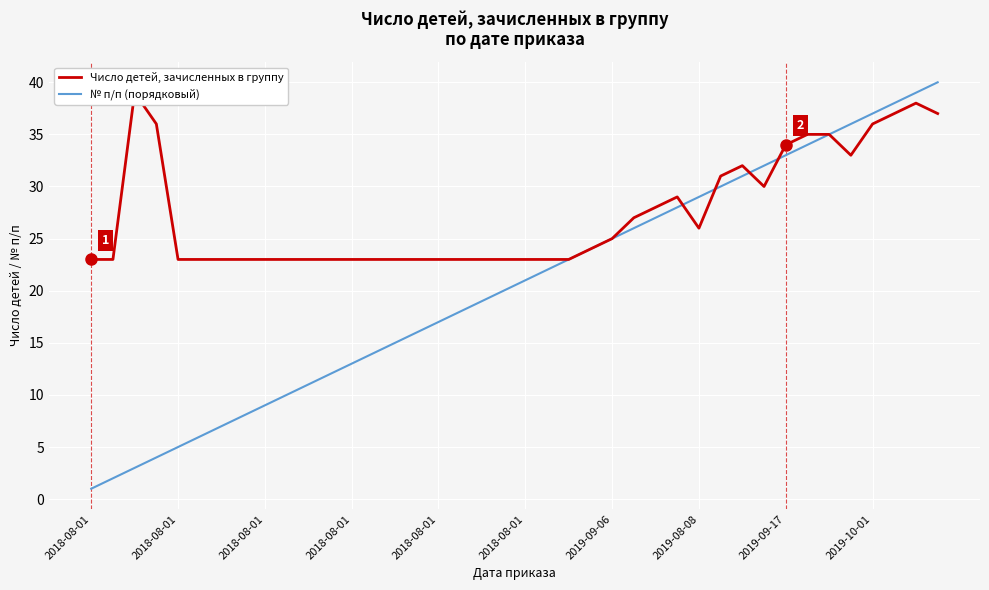

What are all the series names shown in the legend?

Число детей, зачисленных в группу, № п/п (порядковый)